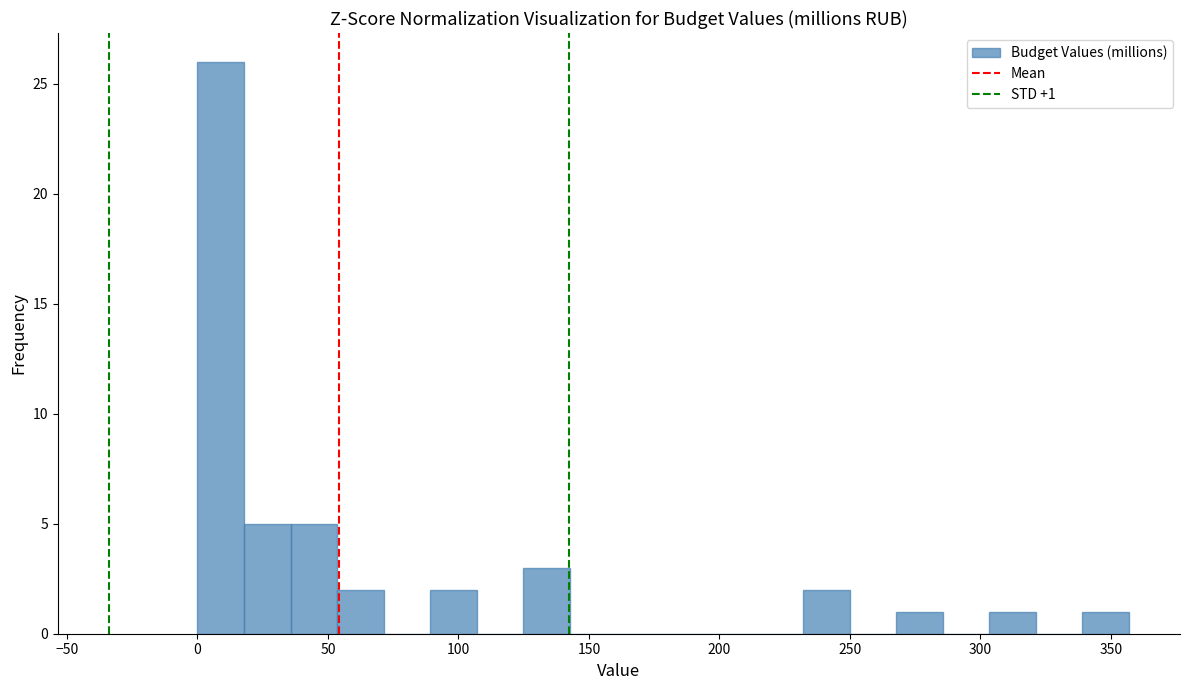

Around what value on the x-axis is the tallest bar? Give the approximate position of its centre, as read against the axis.

10